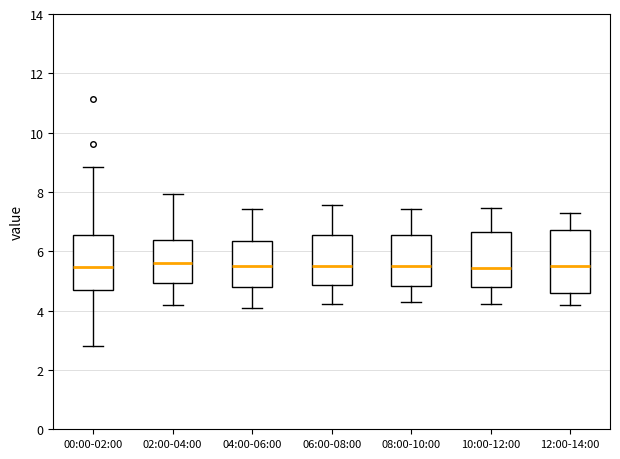

Reading left to right, transcribe this box plot: for each box, give where its median line is, the range the box spans, and where its two whiskers end, as read against the y-axis. The values are not printed on the chart, so give them approximately, as read against the axis.

00:00-02:00: median 5.4, box 4.6 to 6.6, whiskers 2.8 to 8.8
02:00-04:00: median 5.6, box 5.0 to 6.4, whiskers 4.2 to 8.0
04:00-06:00: median 5.4, box 4.8 to 6.4, whiskers 4.2 to 7.4
06:00-08:00: median 5.6, box 4.8 to 6.6, whiskers 4.2 to 7.6
08:00-10:00: median 5.6, box 4.8 to 6.6, whiskers 4.2 to 7.4
10:00-12:00: median 5.4, box 4.8 to 6.6, whiskers 4.2 to 7.4
12:00-14:00: median 5.6, box 4.6 to 6.8, whiskers 4.2 to 7.4